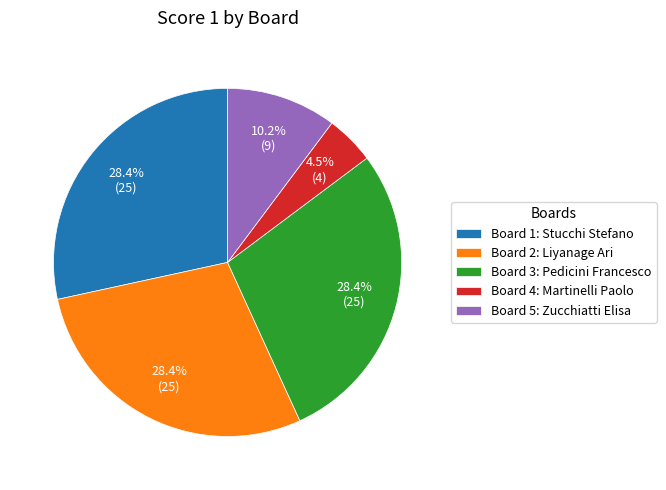

Is Board 4 the majority of the pie?

No